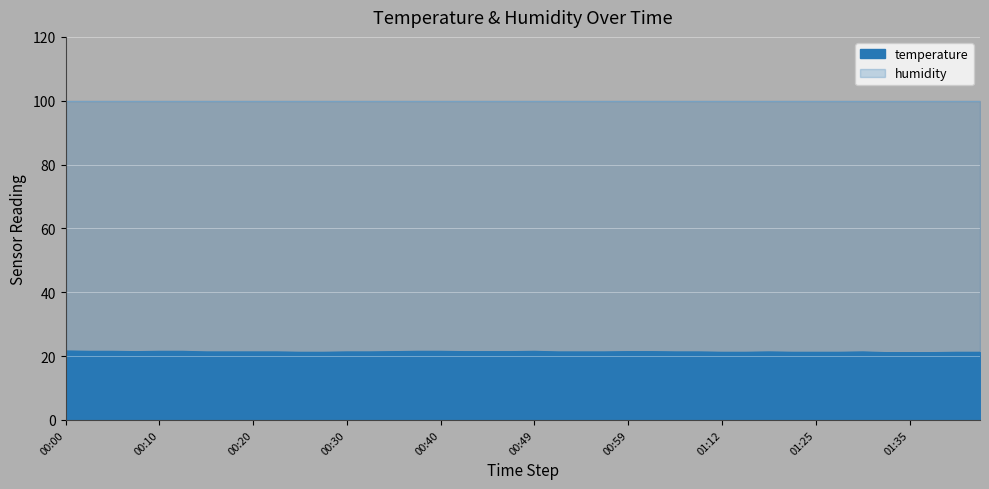

Reading right to left, transcribe all the data shown in this chart.

01:42=21.2	01:40=21.2	01:38=21.1	01:35=21.1	01:33=21.1	01:30=21.3	01:28=21.2	01:25=21.2	01:20=21.2	01:17=21.3	01:15=21.2	01:12=21.2	01:07=21.3	01:04=21.3	01:02=21.4	00:59=21.4	00:57=21.3	00:54=21.3	00:52=21.3	00:49=21.5	00:47=21.4	00:45=21.4	00:42=21.4	00:40=21.5	00:37=21.5	00:35=21.4	00:32=21.3	00:30=21.3	00:27=21.2	00:25=21.2	00:22=21.3	00:20=21.3	00:18=21.3	00:15=21.3	00:13=21.5	00:10=21.5	00:08=21.4	00:05=21.5	00:03=21.5	00:00=21.6